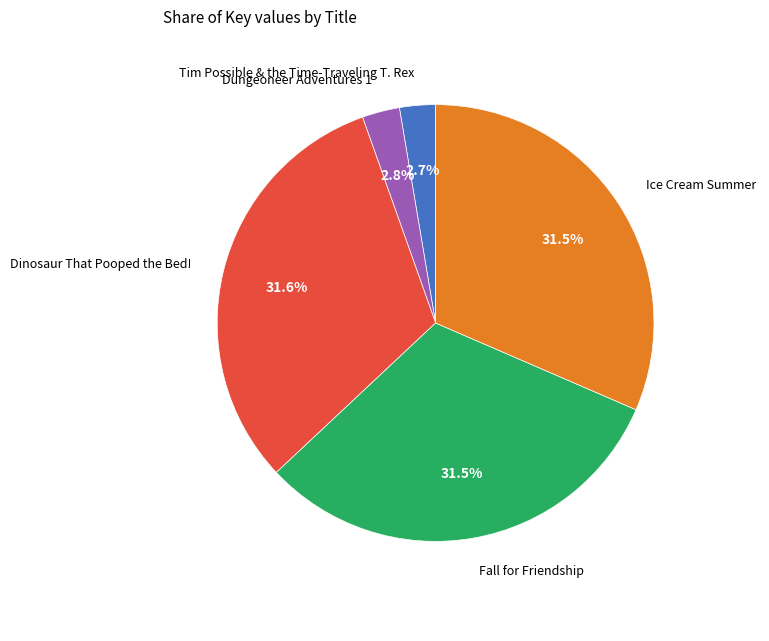

To the nearest percent, what is the average slice percentage?

20%